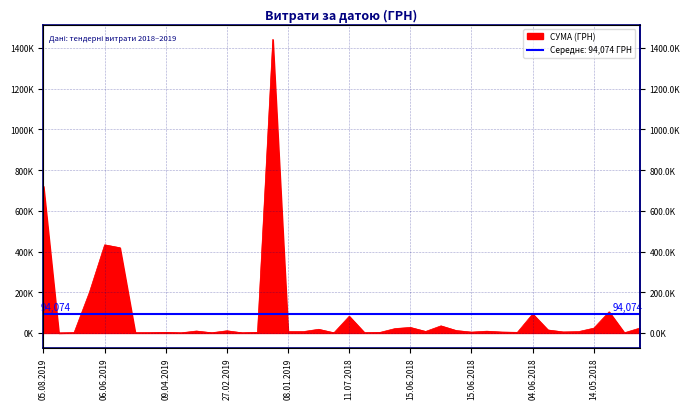

The value at 09.04.2019 is 734.0. True or false?

True